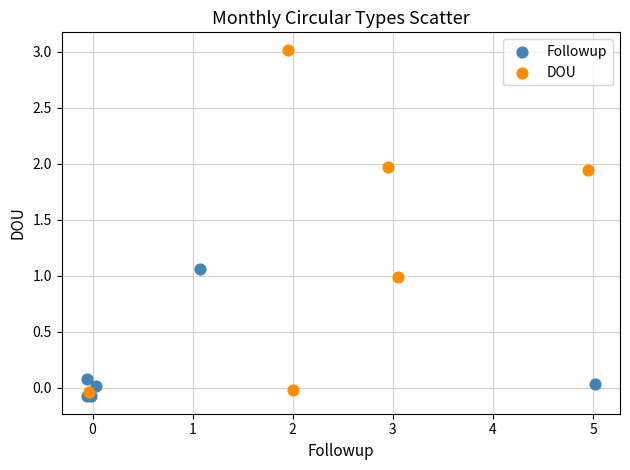

Which series has the largest Y range (max minus min)?

DOU